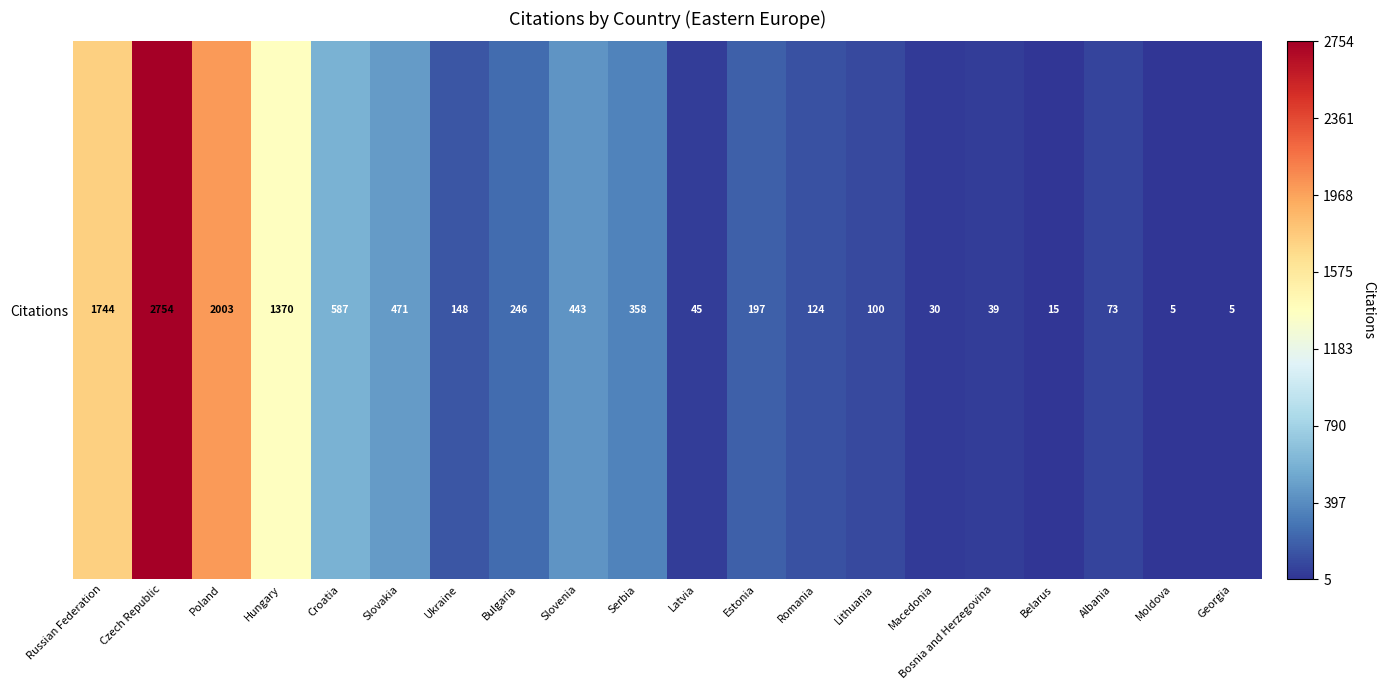

At which label is the value closest to 1379?

Hungary